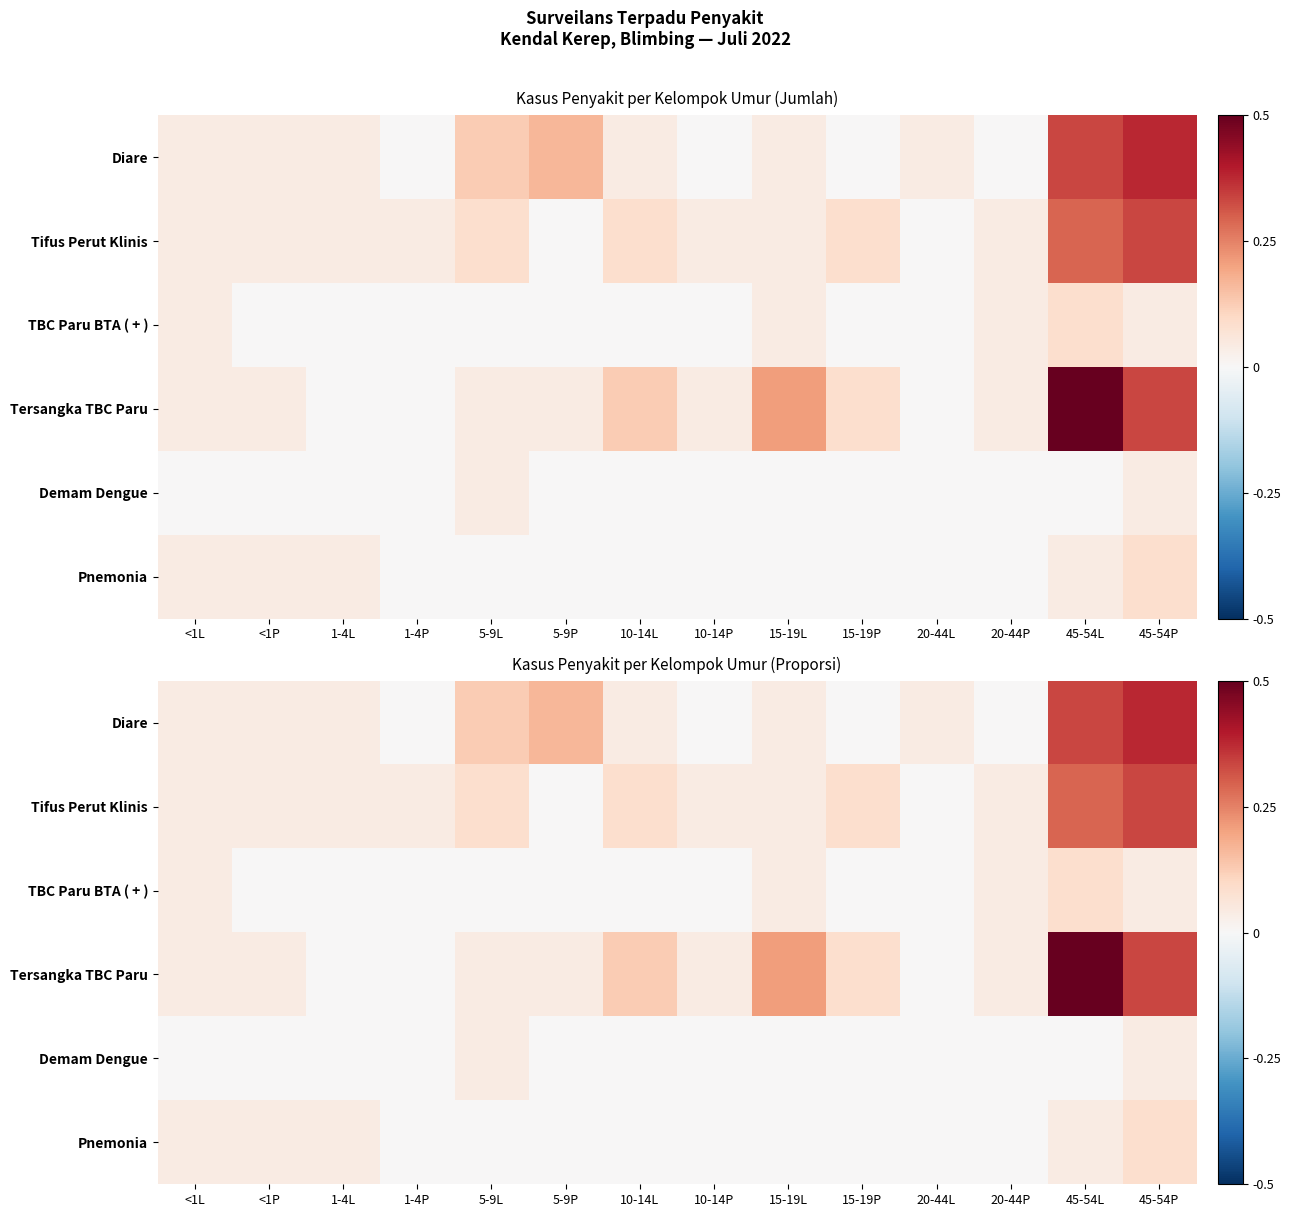

True or false: Demam Dengue has a value of 0.0 at 15-19P.

False